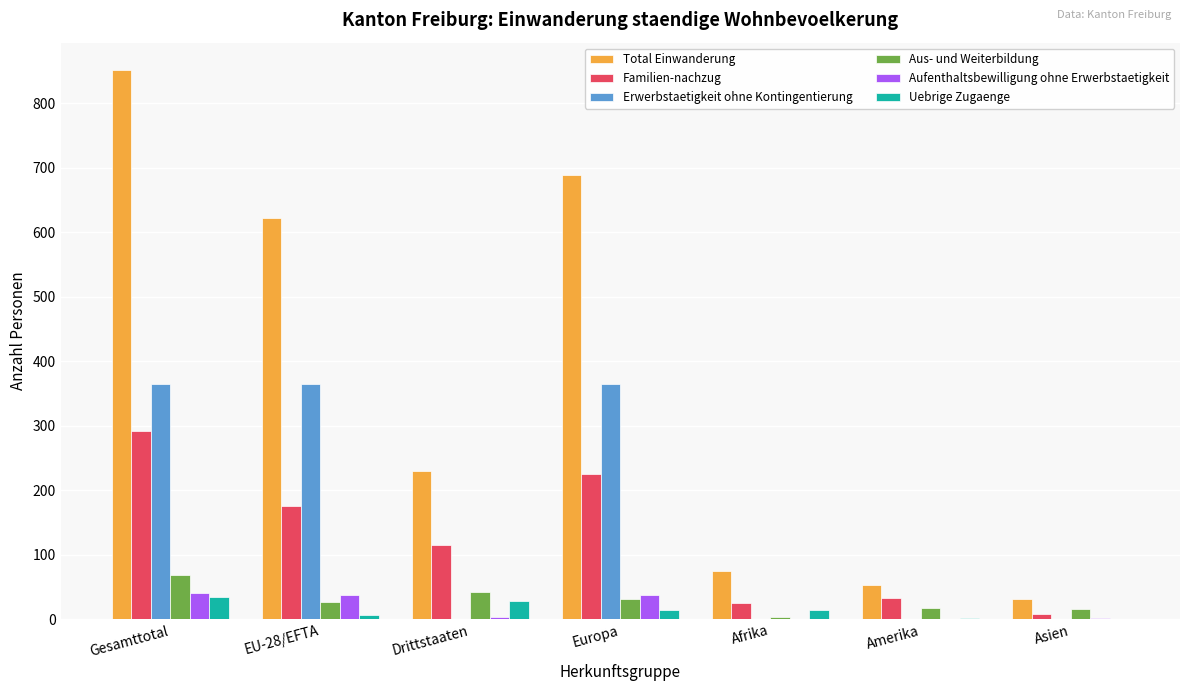

How many groups of bars are there?

7